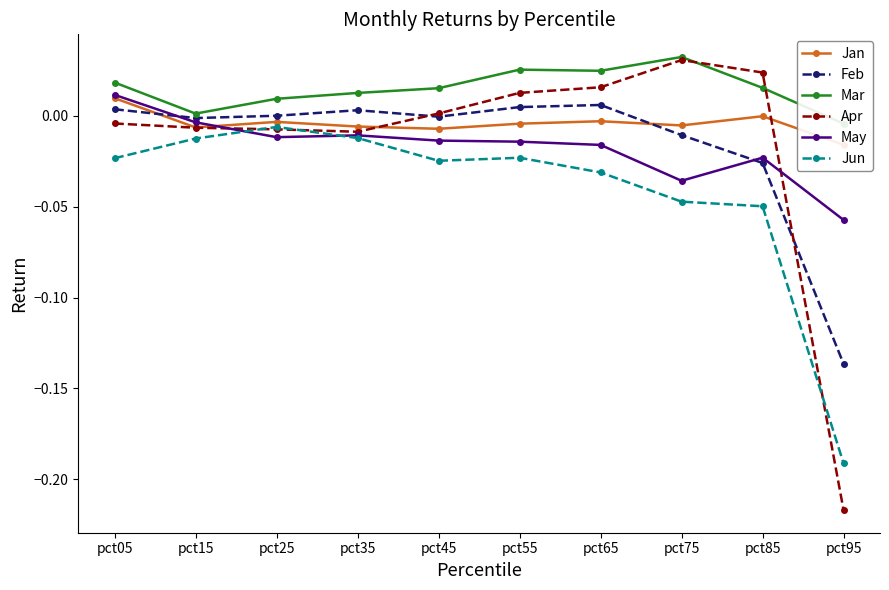

Is it true that Feb equals 0.0 at pct05?

False